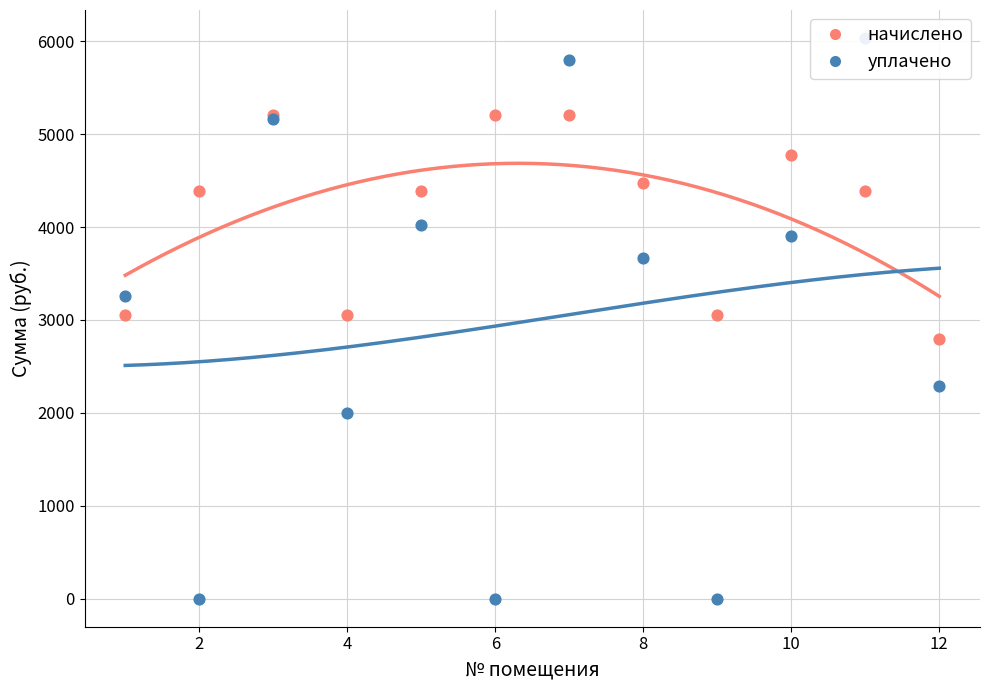

Which series contains the lowest Y value?

уплачено